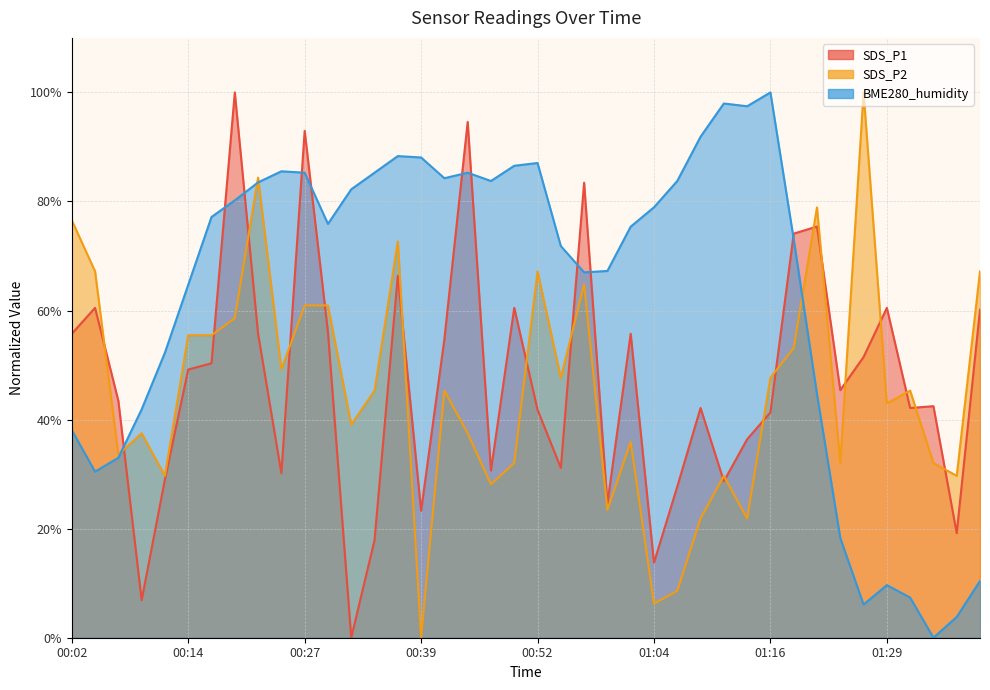

How many interior local valleys does the BME280_humidity series have?

8